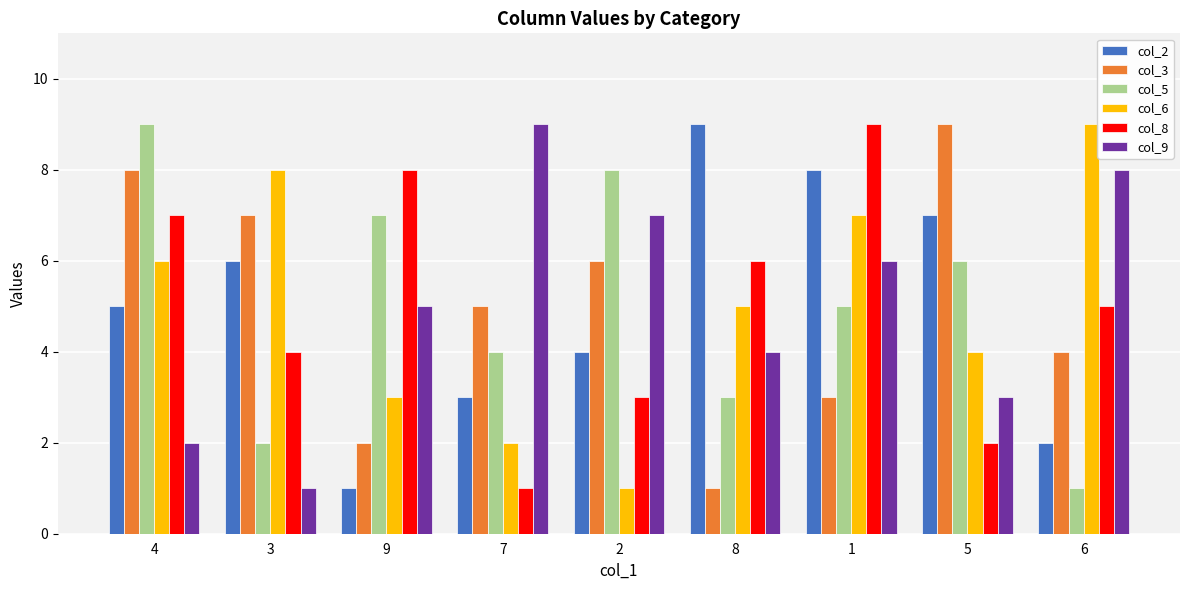

What are all the series names shown in the legend?

col_2, col_3, col_5, col_6, col_8, col_9